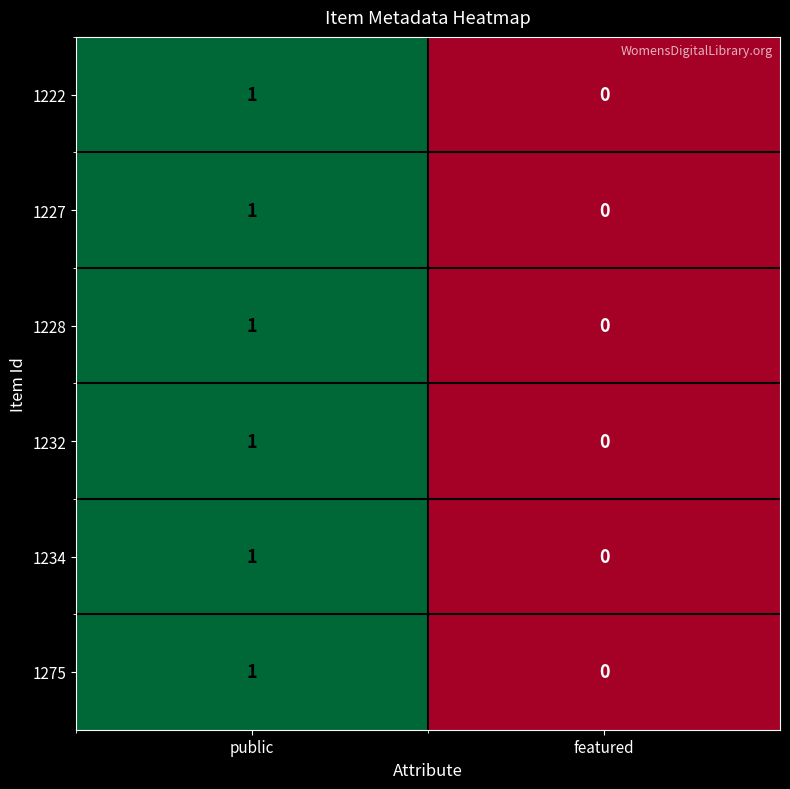

Reading left to right, extract all data points from this chart.

1222: 1	0
1227: 1	0
1228: 1	0
1232: 1	0
1234: 1	0
1275: 1	0